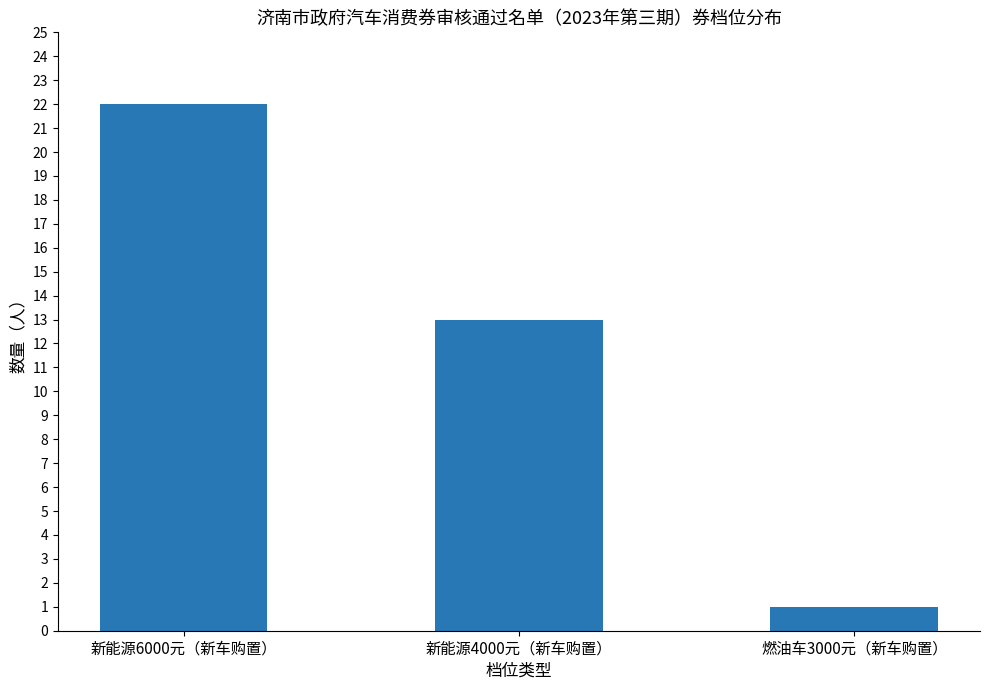

What is the difference between the values at 新能源4000元（新车购置） and 新能源6000元（新车购置）?

9